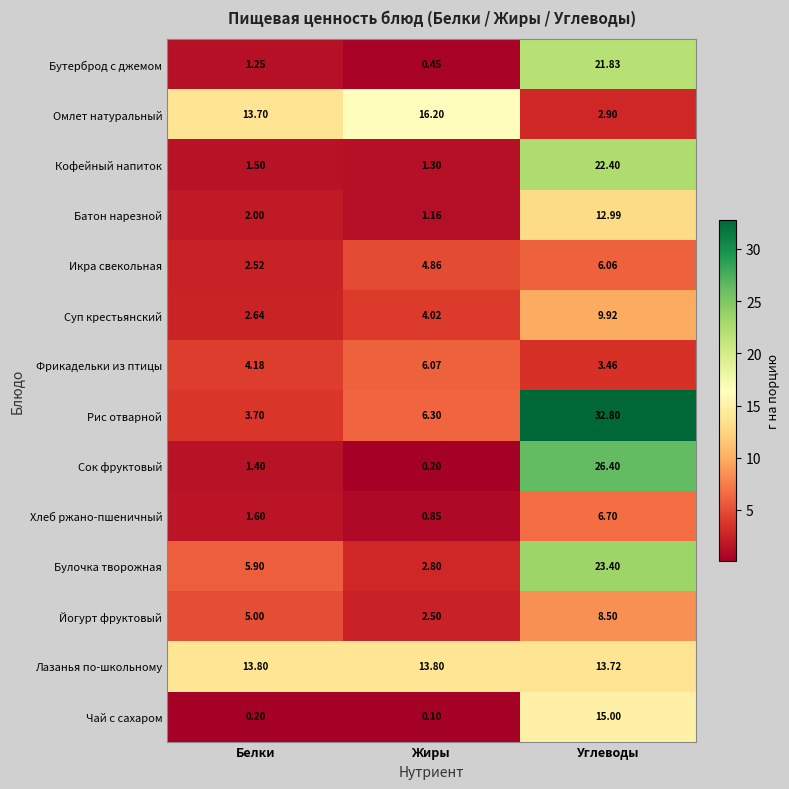

Is the value of Рис отварной at Углеводы greater than the value of Чай с сахаром at Белки?

Yes